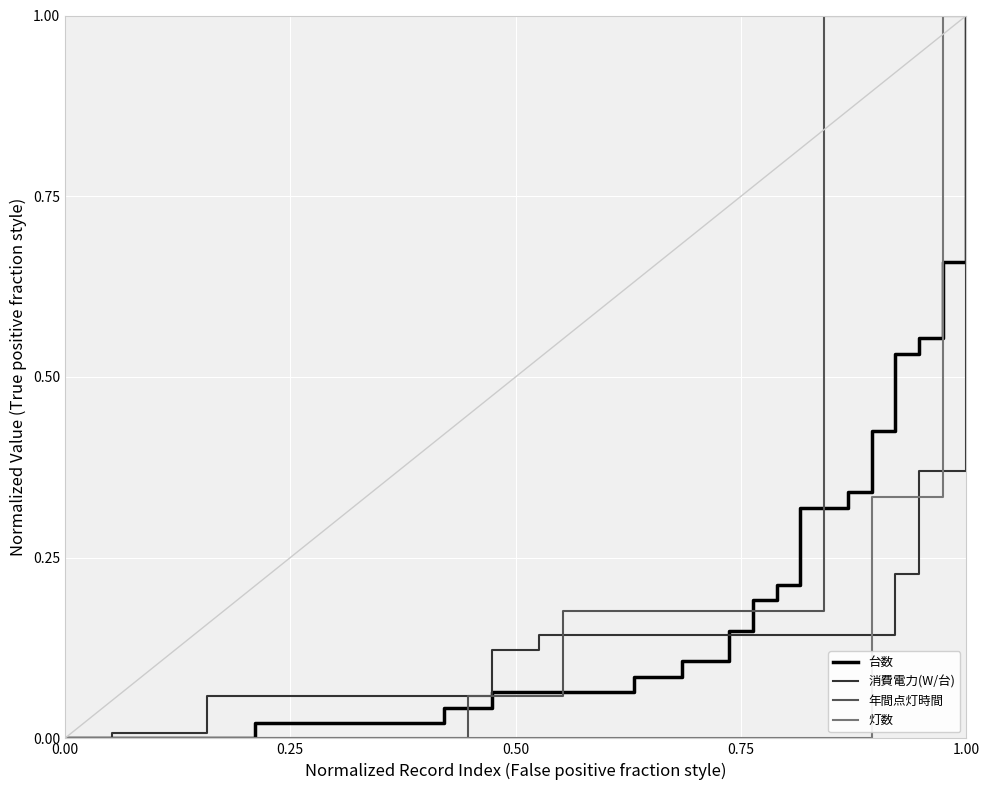

What is the maximum value shown in the chart?

1.0